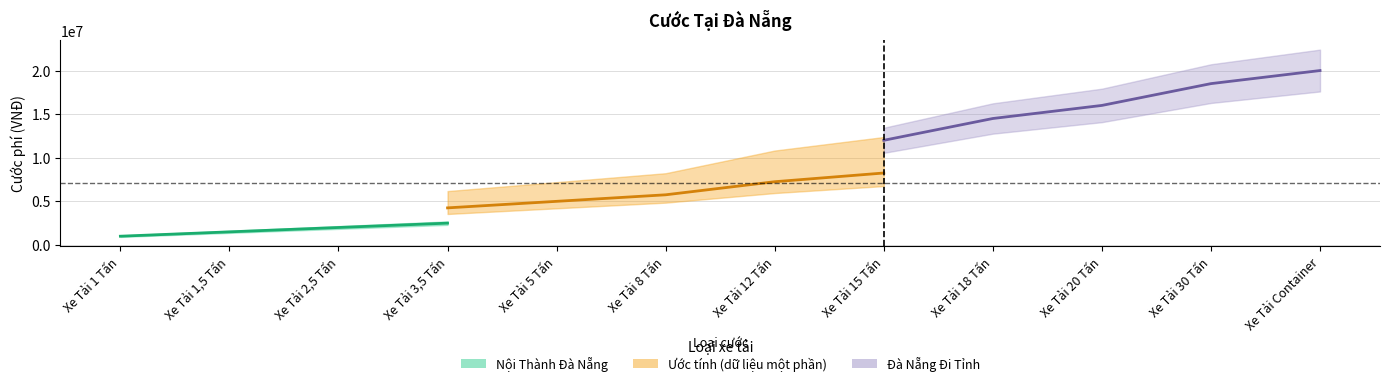

What is the label of the 10th point from the right?

Xe Tải 2,5 Tấn